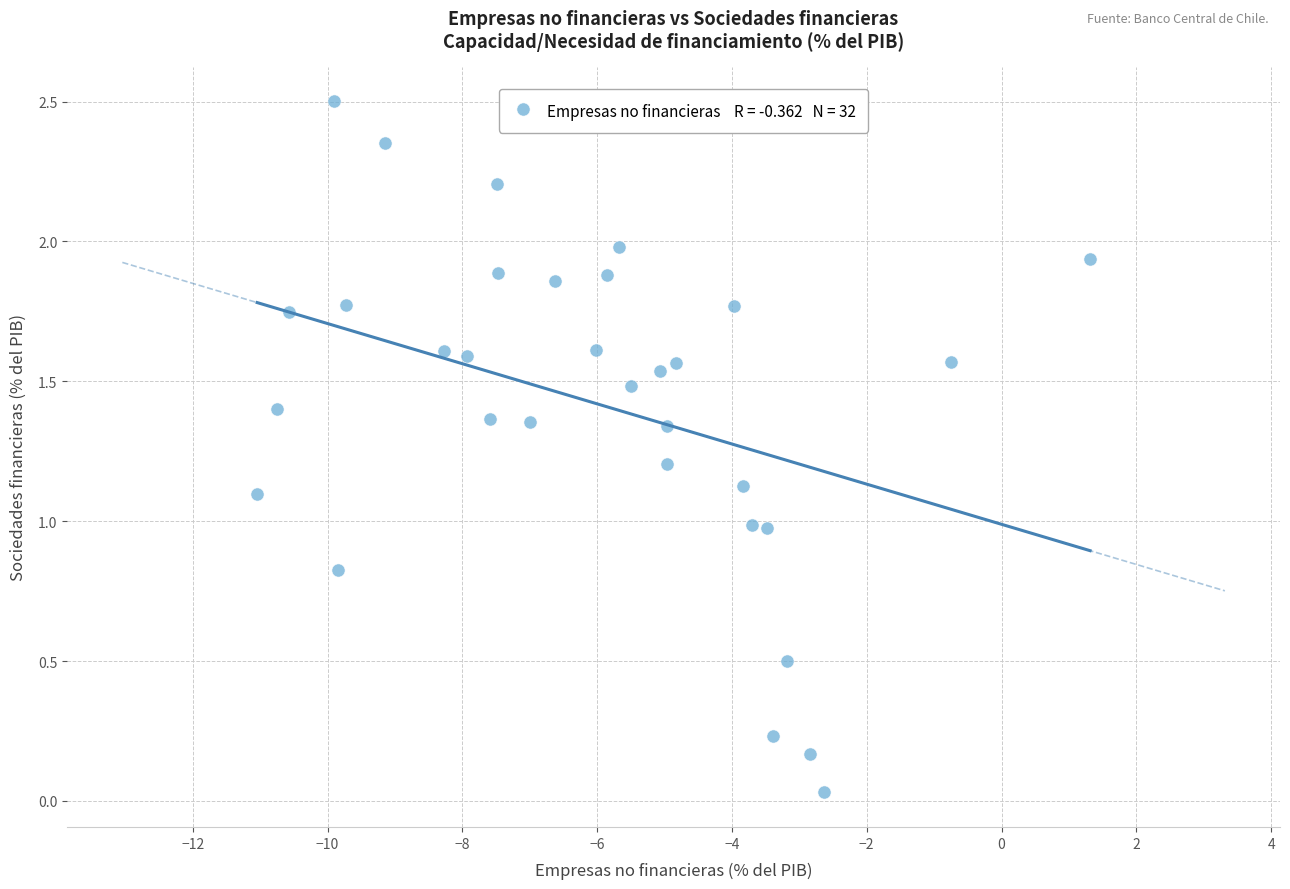

What is the range of X values (max minus min)?

12.4